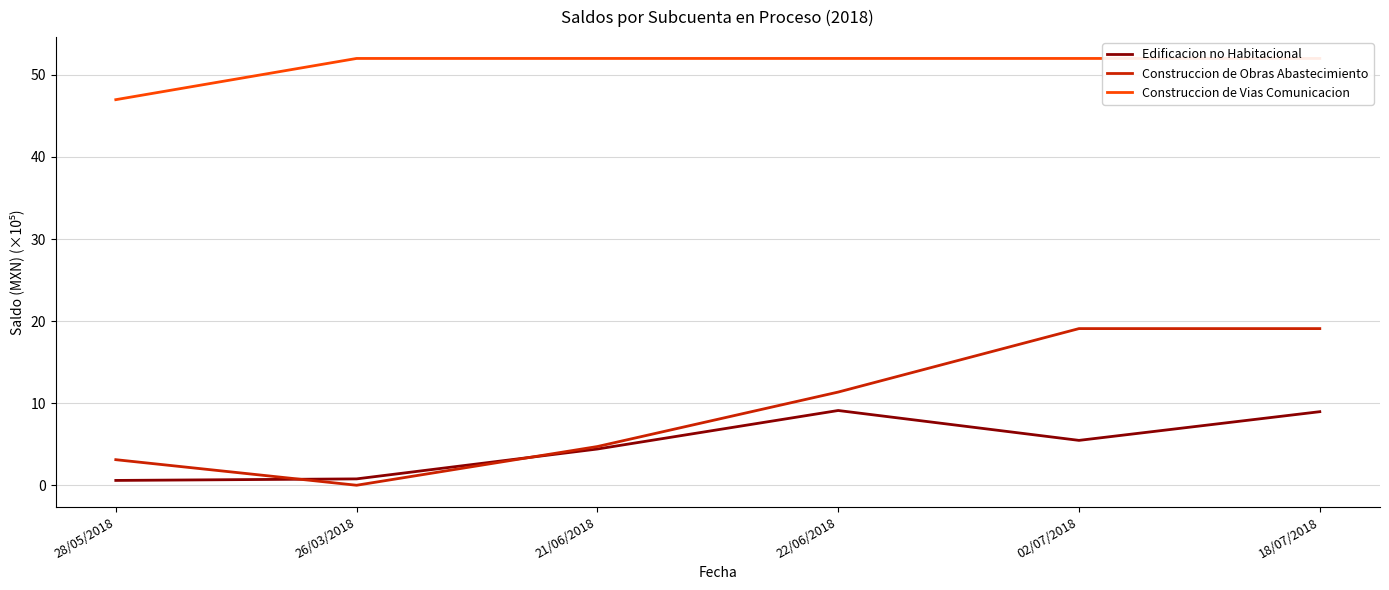

What is the label of the 3rd point from the right?

22/06/2018